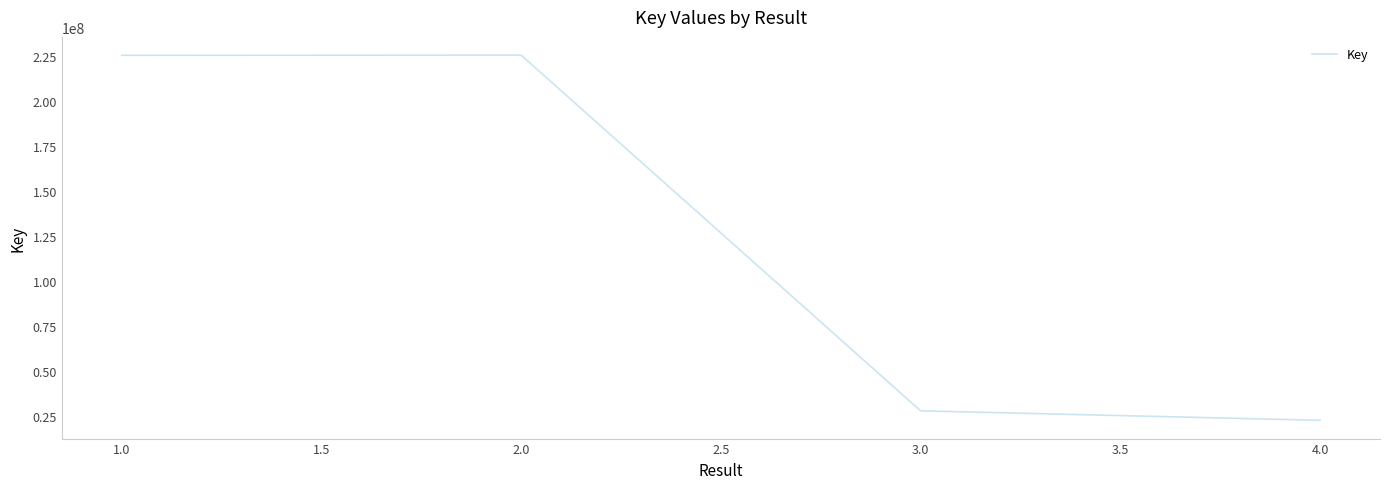

What is the average value?

125323172